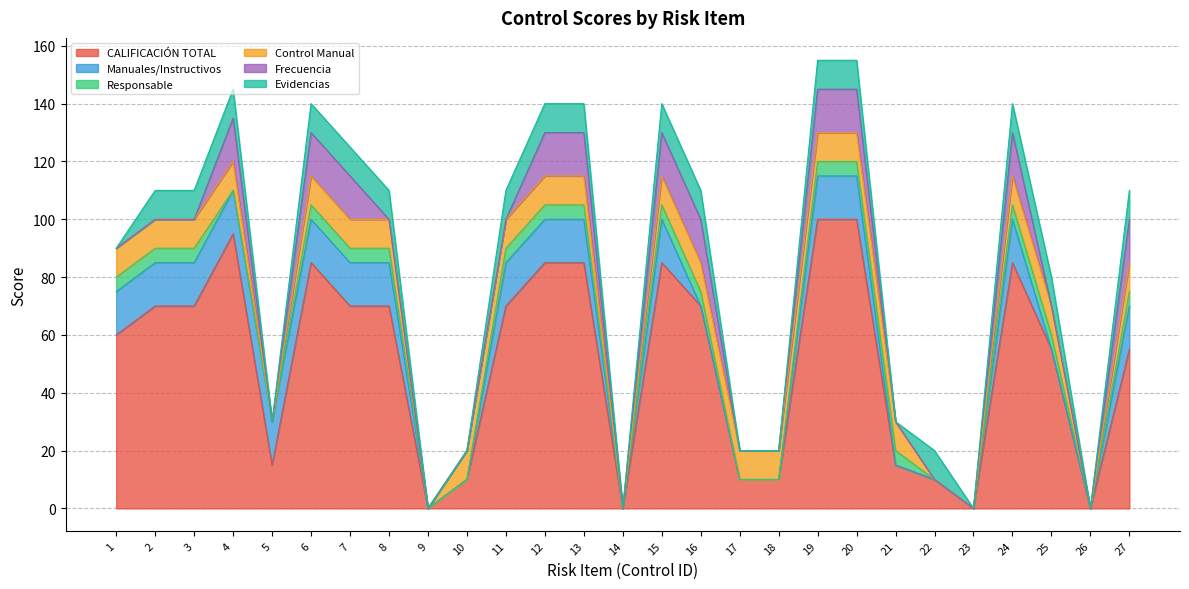

Does the chart display data point markers on the line(s)?

No